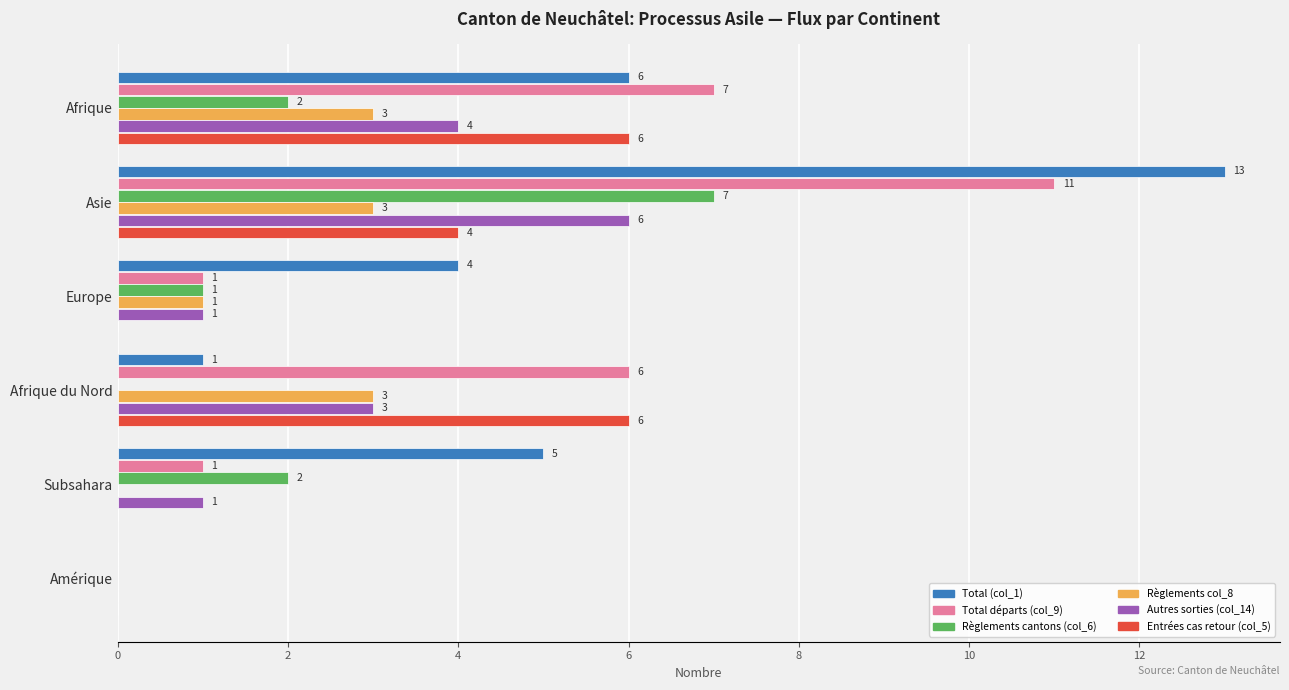

The value of Total départs (col_9) at Afrique is 10. True or false?

False